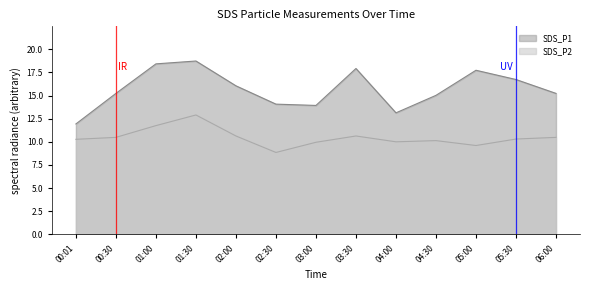

Read the SDS_P1 value at 06:00.

15.2